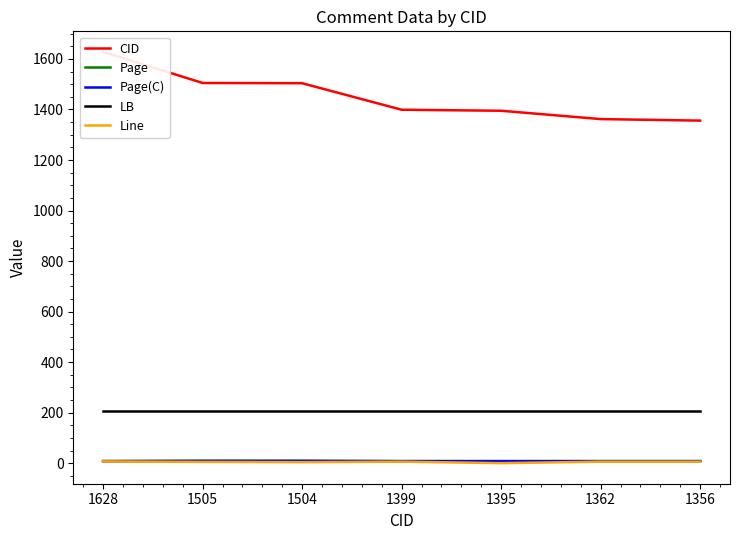

What is the difference between the highest and lowest values at 1399?

1393.0